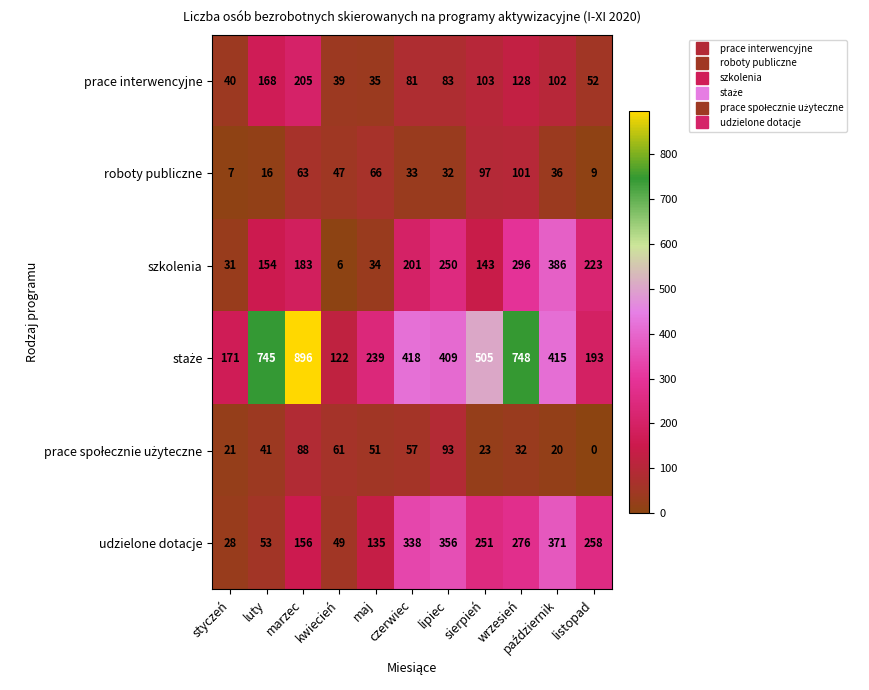

What is the difference between the highest and lowest values at styczeń?

164